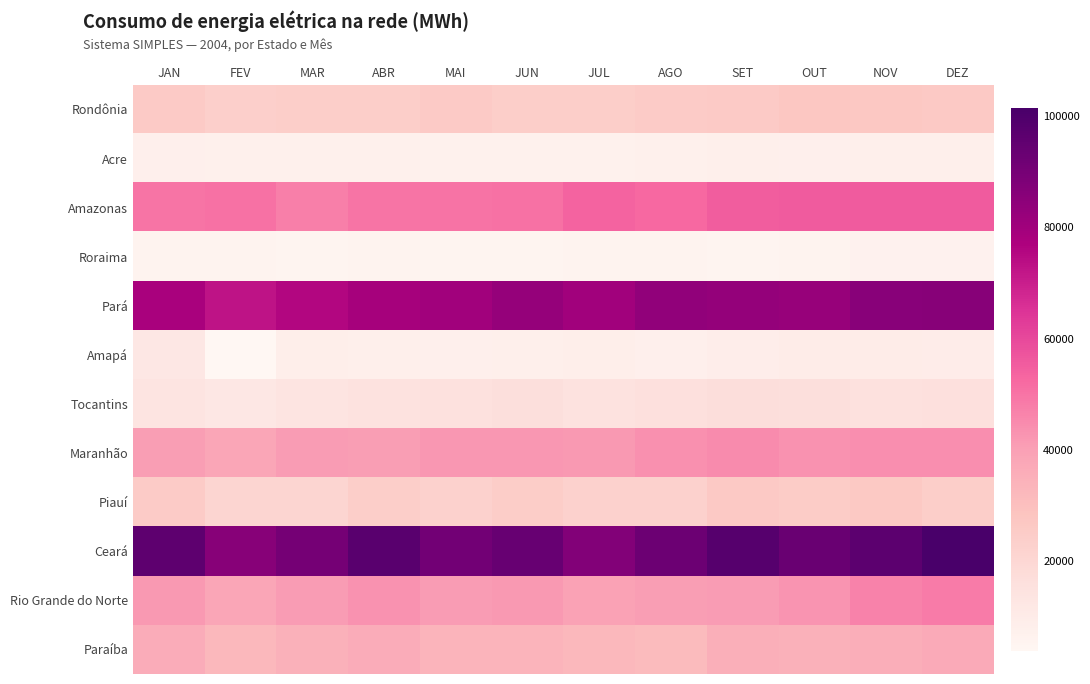

What is the total value across all series at MAI?

422411.2